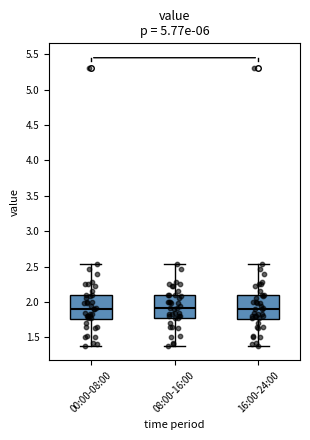

Where does the median line of the box for 08:00-16:00 sit on the y-axis? The values are not printed on the chart, so give them approximately, as read against the axis.

1.90